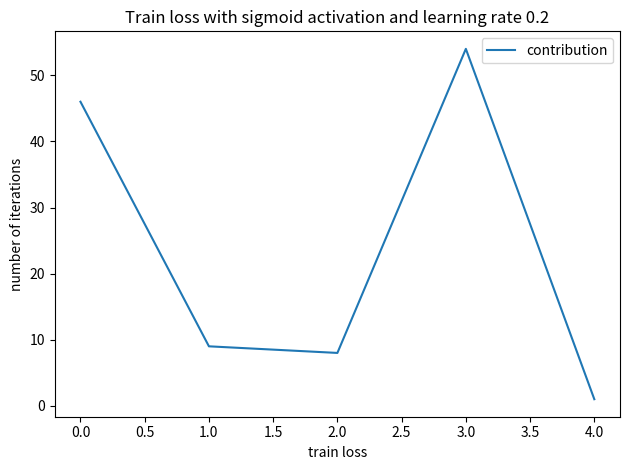

How many lines are shown in the chart?

1